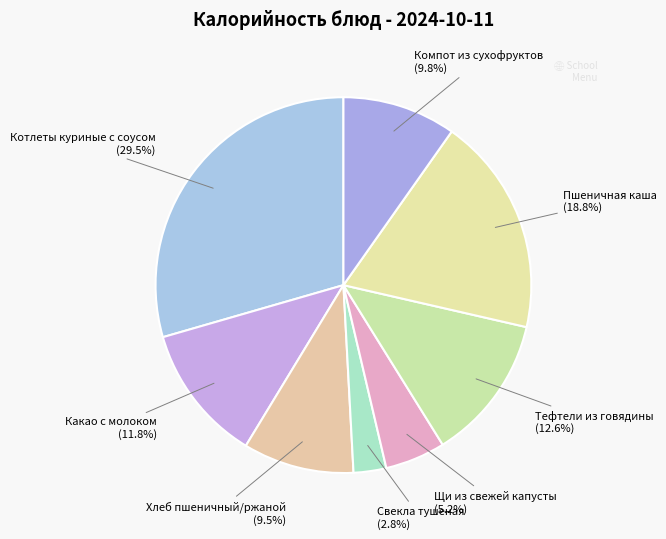

Is the sum of Какао с молоком and Щи из свежей капусты greater than half?

No